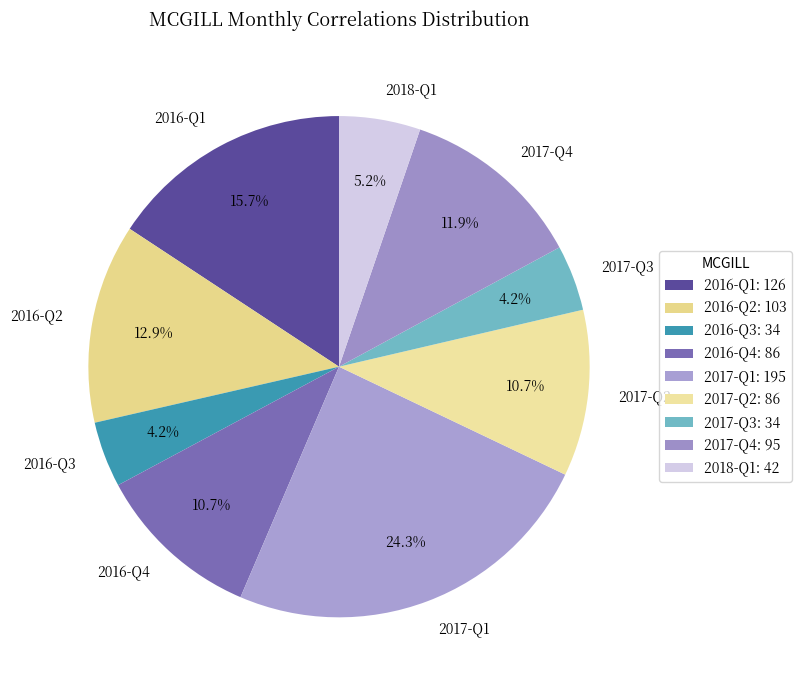

What portion of the pie excludes 2016-Q4?

89.3%